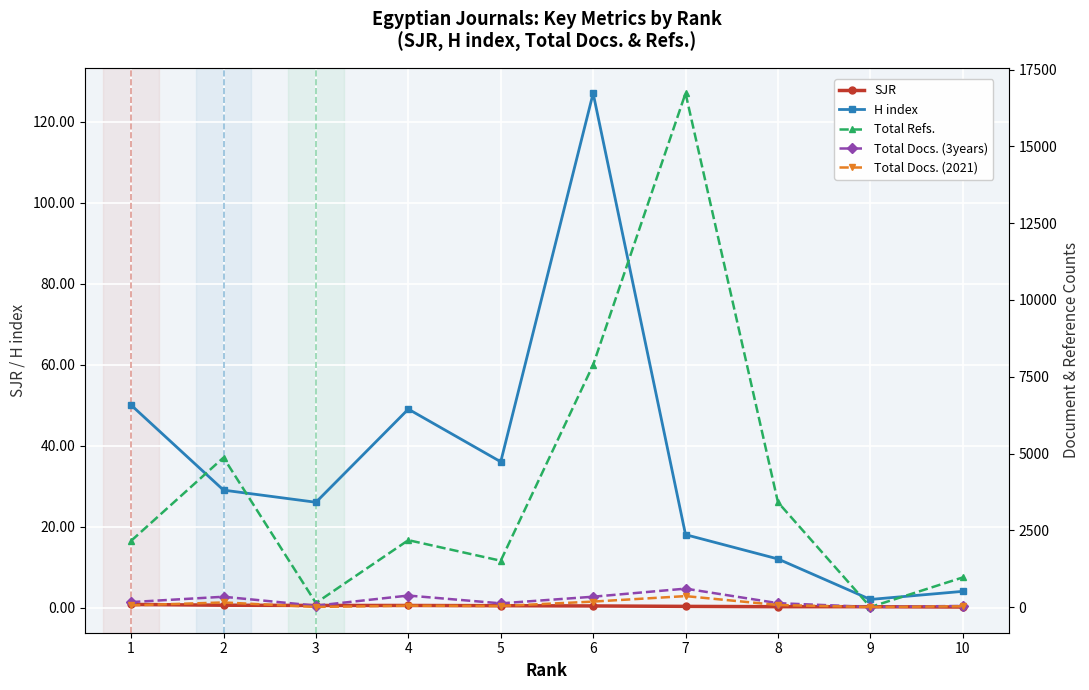

Which category has the highest value across all series?

7